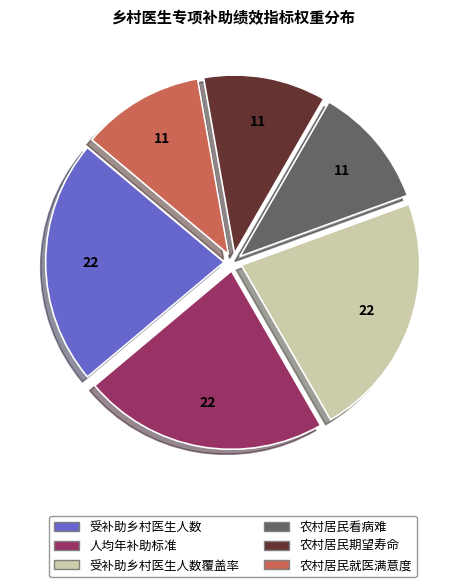

Is it true that 农村居民期望寿命 is 11% of the pie?

True